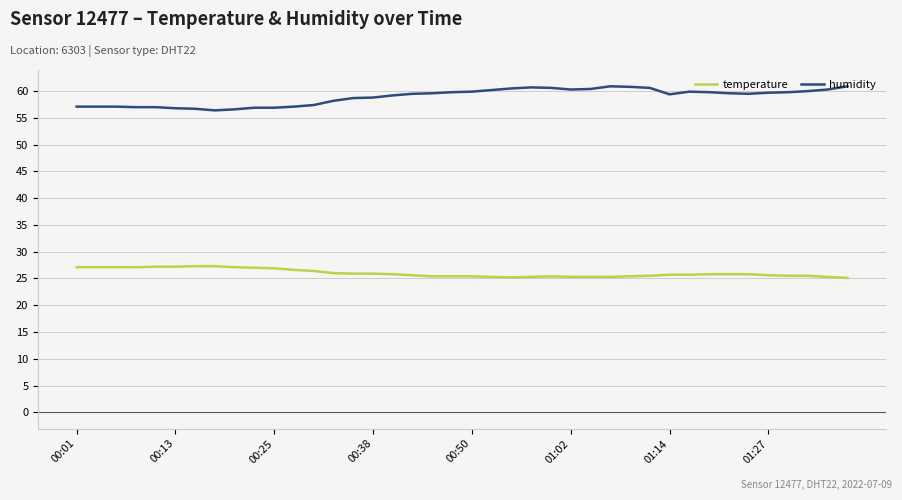

Does the chart display data point markers on the line(s)?

No